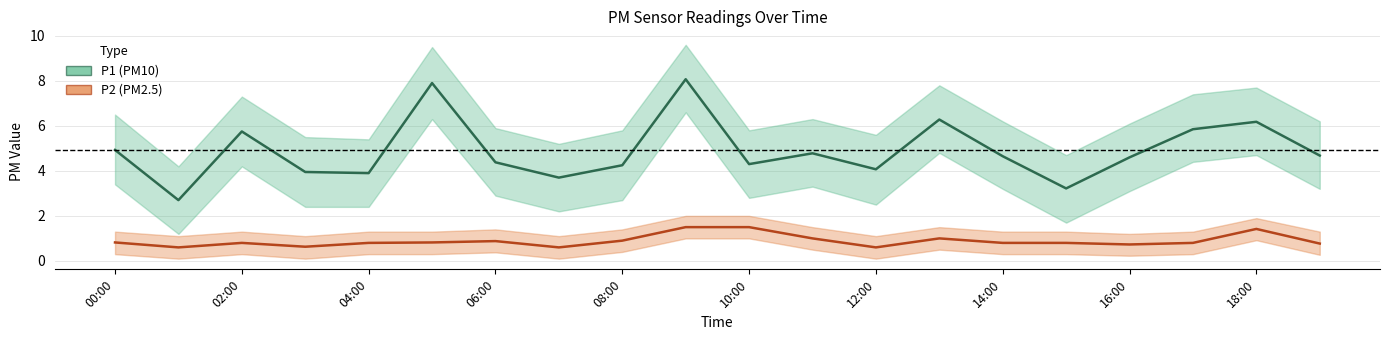

What is the difference between the second highest and minimum values in the P1 (PM10) series?

5.2